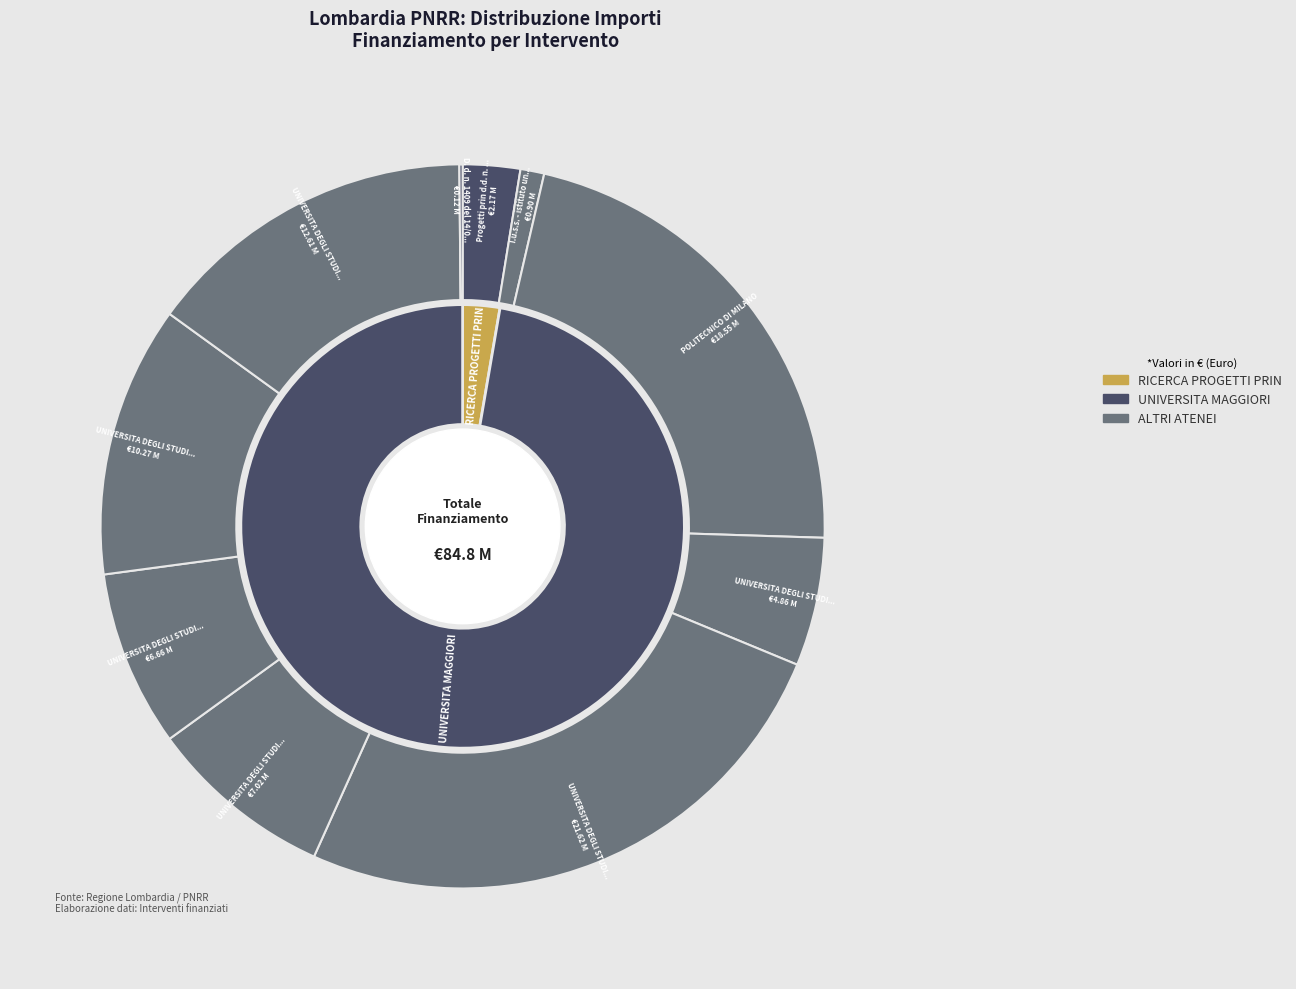

How many slices are in this pie chart?

10